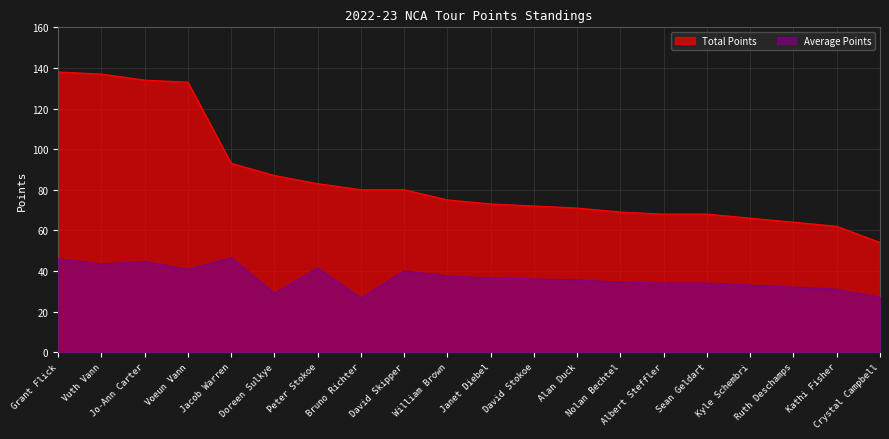

What is the average value of the Average Points series?

36.5